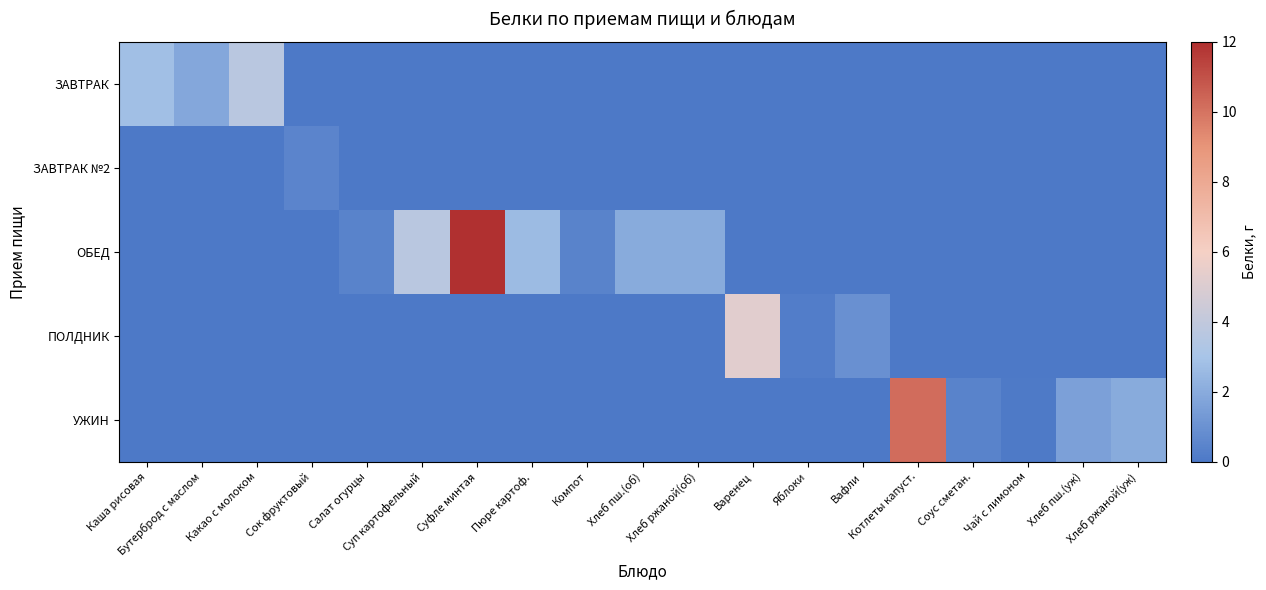

Reading left to right, list all the values displayed in this chart.

ЗАВТРАК: Каша рисовая=2.8	Бутерброд с маслом=1.8	Какао с молоком=3.7	Сок фруктовый=0.0	Салат огурцы=0.0	Суп картофельный=0.0	Суфле минтая=0.0	Пюре картоф.=0.0	Компот=0.0	Хлеб пш.(об)=0.0	Хлеб ржаной(об)=0.0	Варенец=0.0	Яблоки=0.0	Вафли=0.0	Котлеты капуст.=0.0	Соус сметан.=0.0	Чай с лимоном=0.0	Хлеб пш.(уж)=0.0	Хлеб ржаной(уж)=0.0
ЗАВТРАК №2: Каша рисовая=0.0	Бутерброд с маслом=0.0	Какао с молоком=0.0	Сок фруктовый=0.5	Салат огурцы=0.0	Суп картофельный=0.0	Суфле минтая=0.0	Пюре картоф.=0.0	Компот=0.0	Хлеб пш.(об)=0.0	Хлеб ржаной(об)=0.0	Варенец=0.0	Яблоки=0.0	Вафли=0.0	Котлеты капуст.=0.0	Соус сметан.=0.0	Чай с лимоном=0.0	Хлеб пш.(уж)=0.0	Хлеб ржаной(уж)=0.0
ОБЕД: Каша рисовая=0.0	Бутерброд с маслом=0.0	Какао с молоком=0.0	Сок фруктовый=0.0	Салат огурцы=0.4	Суп картофельный=3.7	Суфле минтая=12.0	Пюре картоф.=2.7	Компот=0.4	Хлеб пш.(об)=2.0	Хлеб ржаной(об)=2.0	Варенец=0.0	Яблоки=0.0	Вафли=0.0	Котлеты капуст.=0.0	Соус сметан.=0.0	Чай с лимоном=0.0	Хлеб пш.(уж)=0.0	Хлеб ржаной(уж)=0.0
ПОЛДНИК: Каша рисовая=0.0	Бутерброд с маслом=0.0	Какао с молоком=0.0	Сок фруктовый=0.0	Салат огурцы=0.0	Суп картофельный=0.0	Суфле минтая=0.0	Пюре картоф.=0.0	Компот=0.0	Хлеб пш.(об)=0.0	Хлеб ржаной(об)=0.0	Варенец=5.2	Яблоки=0.2	Вафли=1.0	Котлеты капуст.=0.0	Соус сметан.=0.0	Чай с лимоном=0.0	Хлеб пш.(уж)=0.0	Хлеб ржаной(уж)=0.0
УЖИН: Каша рисовая=0.0	Бутерброд с маслом=0.0	Какао с молоком=0.0	Сок фруктовый=0.0	Салат огурцы=0.0	Суп картофельный=0.0	Суфле минтая=0.0	Пюре картоф.=0.0	Компот=0.0	Хлеб пш.(об)=0.0	Хлеб ржаной(об)=0.0	Варенец=0.0	Яблоки=0.0	Вафли=0.0	Котлеты капуст.=10.2	Соус сметан.=0.4	Чай с лимоном=0.1	Хлеб пш.(уж)=1.6	Хлеб ржаной(уж)=2.0